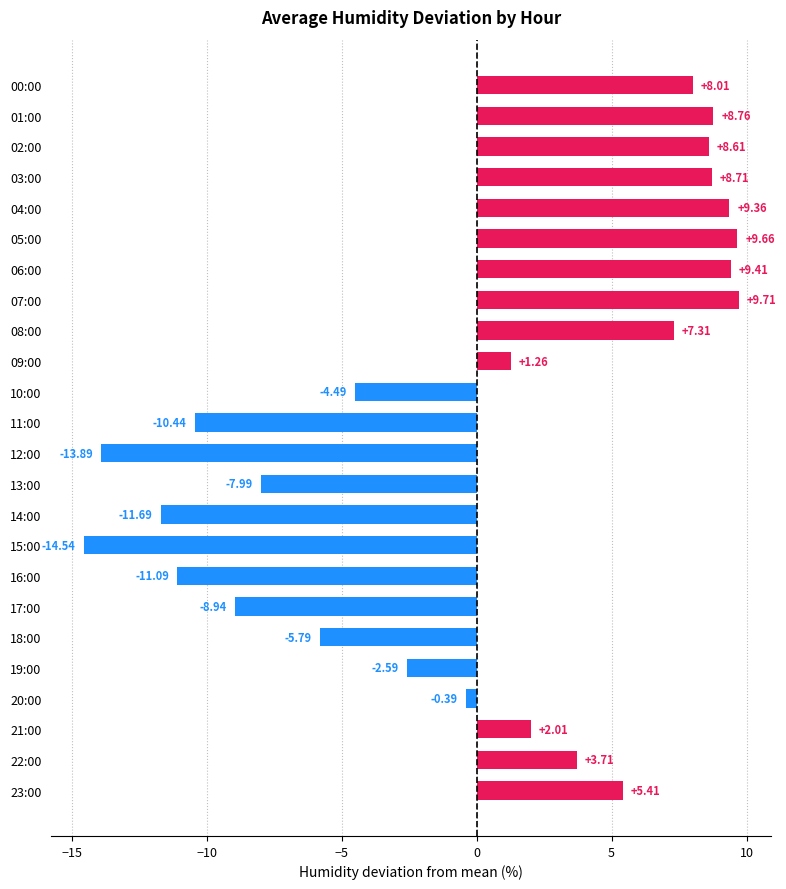

How many negative values are there?

11